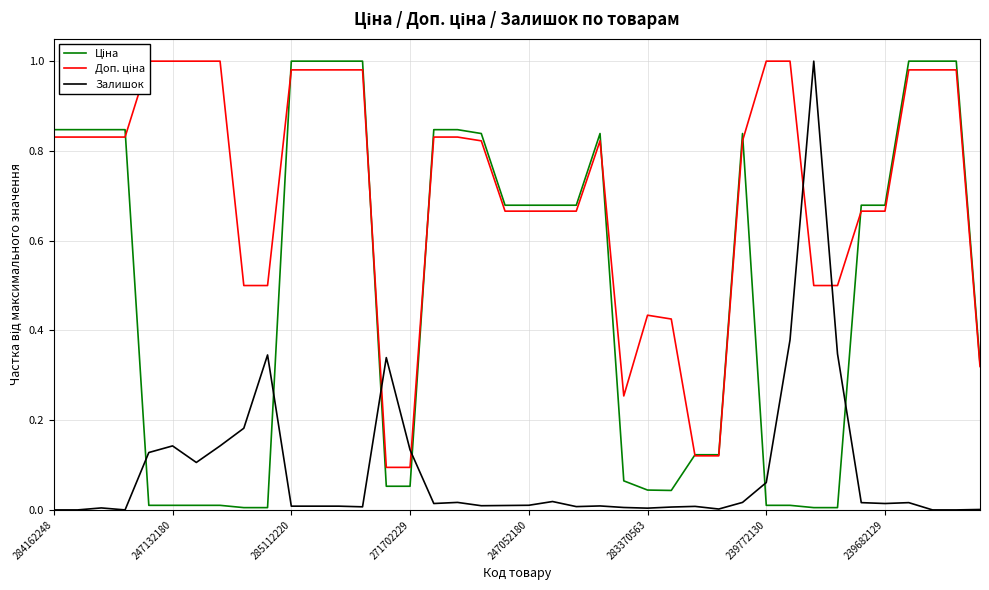

What is the difference between the Ціна values at 31 and 24?

0.1